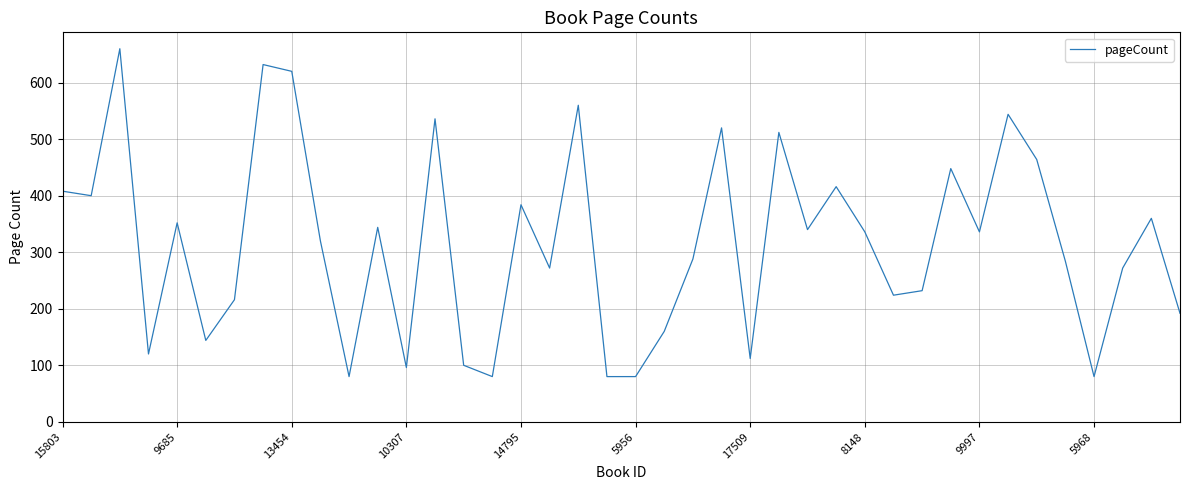

What is the greatest value displayed?

660